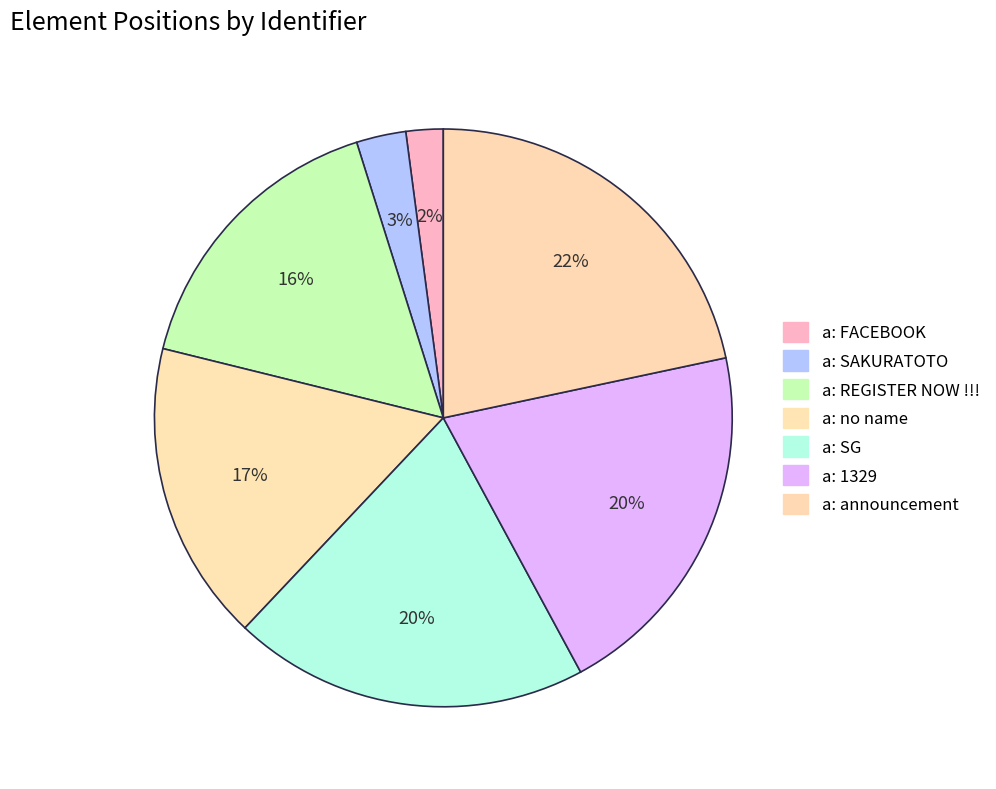

What is the change in value from a: no name to a: SG?

+18